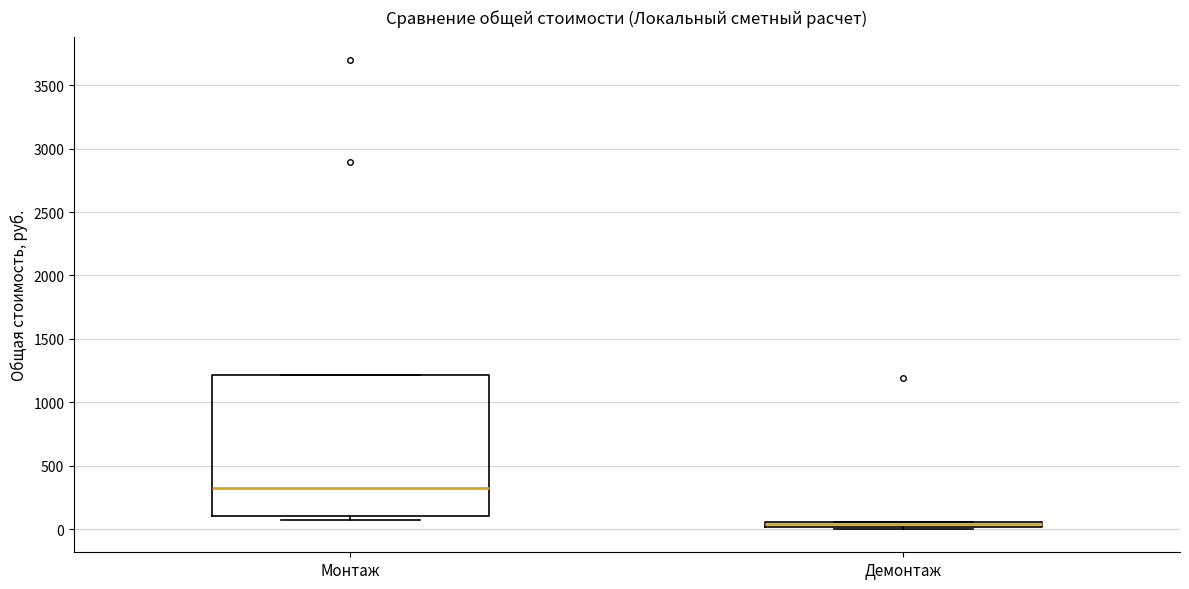

Which box has the lowest median line?

Демонтаж